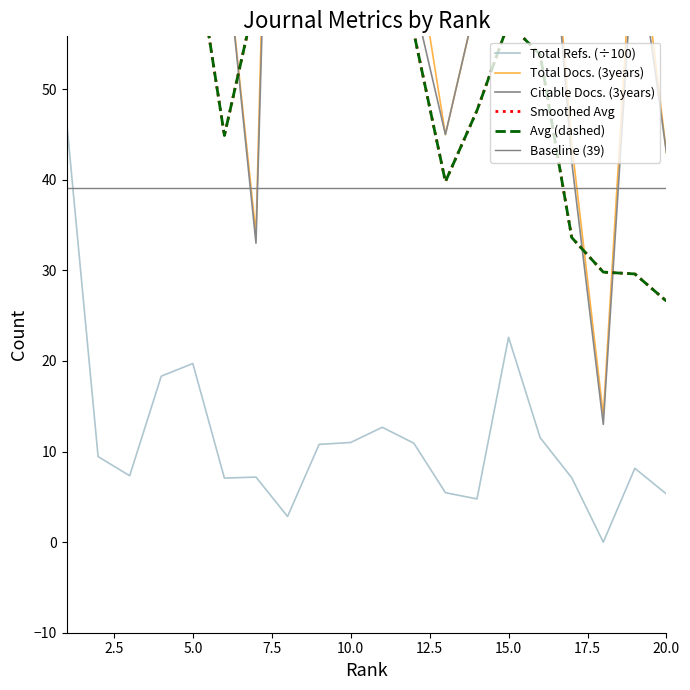

True or false: Total Refs. and Total Docs. (3years) intersect in this chart.

False